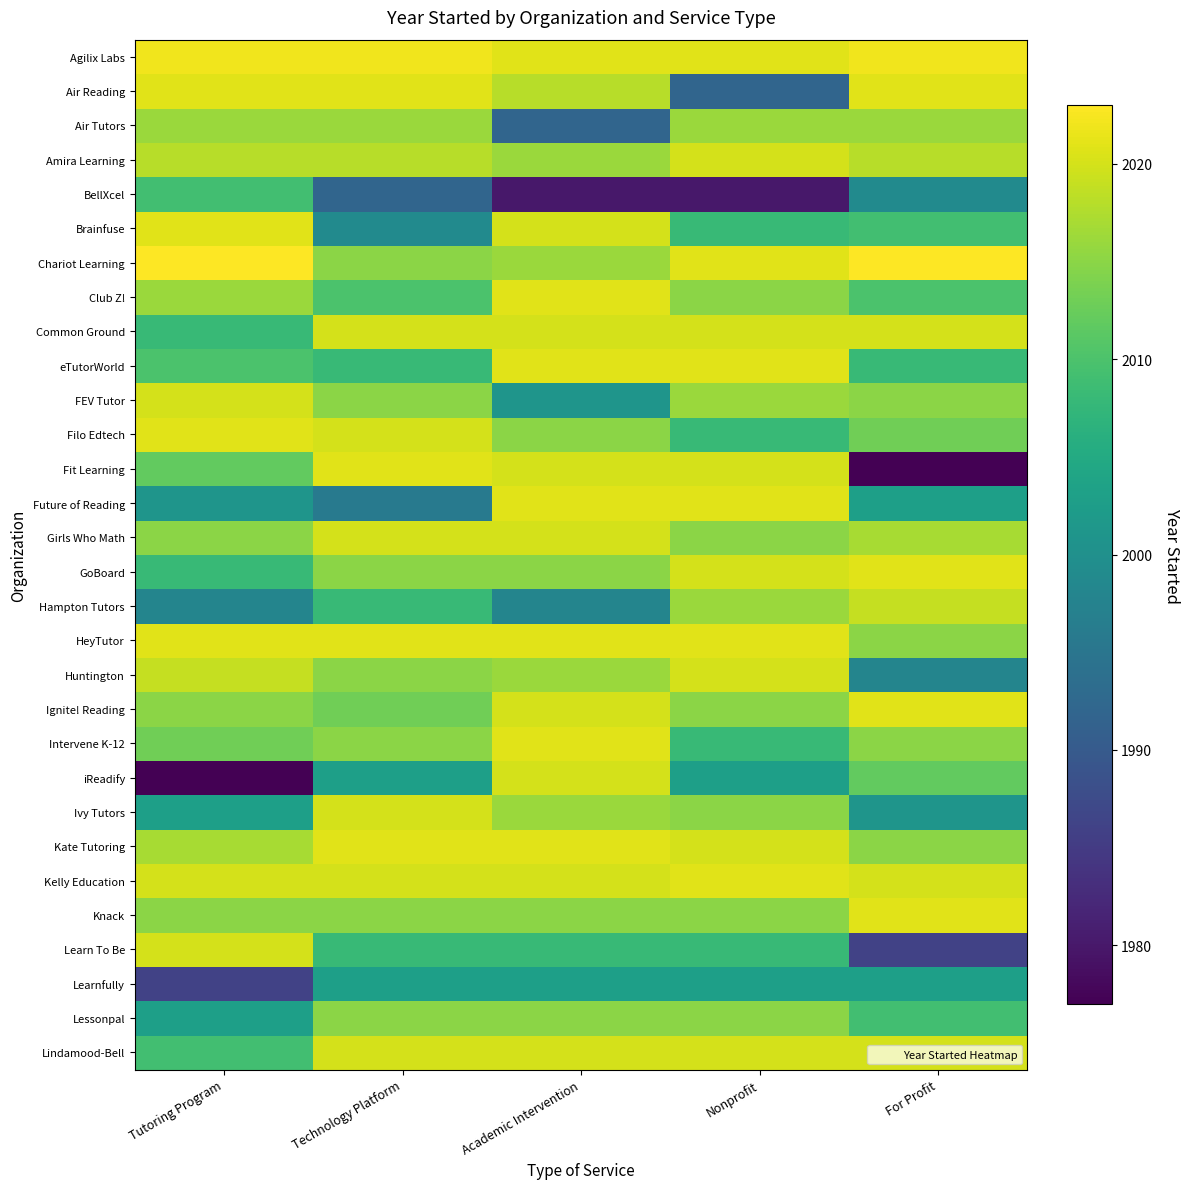

Reading left to right, list all the values displayed in this chart.

Agilix Labs: Tutoring Program=2022	Technology Platform=2022	Academic Intervention=2021	Nonprofit=2021	For Profit=2022
Air Reading: Tutoring Program=2021	Technology Platform=2021	Academic Intervention=2018	Nonprofit=1992	For Profit=2021
Air Tutors: Tutoring Program=2016	Technology Platform=2016	Academic Intervention=1992	Nonprofit=2016	For Profit=2016
Amira Learning: Tutoring Program=2018	Technology Platform=2018	Academic Intervention=2016	Nonprofit=2020	For Profit=2018
BellXcel: Tutoring Program=2009	Technology Platform=1992	Academic Intervention=1980	Nonprofit=1980	For Profit=1999
Brainfuse: Tutoring Program=2021	Technology Platform=1999	Academic Intervention=2020	Nonprofit=2008	For Profit=2009
Chariot Learning: Tutoring Program=2023	Technology Platform=2015	Academic Intervention=2016	Nonprofit=2021	For Profit=2023
Club Z!: Tutoring Program=2016	Technology Platform=2010	Academic Intervention=2021	Nonprofit=2015	For Profit=2010
Common Ground: Tutoring Program=2008	Technology Platform=2020	Academic Intervention=2020	Nonprofit=2020	For Profit=2020
eTutorWorld: Tutoring Program=2010	Technology Platform=2008	Academic Intervention=2021	Nonprofit=2021	For Profit=2008
FEV Tutor: Tutoring Program=2020	Technology Platform=2015	Academic Intervention=2001	Nonprofit=2016	For Profit=2015
Filo Edtech: Tutoring Program=2021	Technology Platform=2020	Academic Intervention=2015	Nonprofit=2008	For Profit=2013
Fit Learning: Tutoring Program=2012	Technology Platform=2021	Academic Intervention=2020	Nonprofit=2020	For Profit=1977
Future of Reading: Tutoring Program=2001	Technology Platform=1996	Academic Intervention=2021	Nonprofit=2021	For Profit=2003
Girls Who Math: Tutoring Program=2015	Technology Platform=2020	Academic Intervention=2020	Nonprofit=2015	For Profit=2017
GoBoard: Tutoring Program=2008	Technology Platform=2015	Academic Intervention=2015	Nonprofit=2020	For Profit=2021
Hampton Tutors: Tutoring Program=1998	Technology Platform=2008	Academic Intervention=1998	Nonprofit=2016	For Profit=2019
HeyTutor: Tutoring Program=2021	Technology Platform=2021	Academic Intervention=2021	Nonprofit=2021	For Profit=2015
Huntington: Tutoring Program=2019	Technology Platform=2015	Academic Intervention=2016	Nonprofit=2020	For Profit=1998
Ignite! Reading: Tutoring Program=2015	Technology Platform=2013	Academic Intervention=2020	Nonprofit=2015	For Profit=2021
Intervene K-12: Tutoring Program=2013	Technology Platform=2015	Academic Intervention=2021	Nonprofit=2008	For Profit=2015
iReadify: Tutoring Program=1977	Technology Platform=2003	Academic Intervention=2020	Nonprofit=2003	For Profit=2012
Ivy Tutors: Tutoring Program=2003	Technology Platform=2020	Academic Intervention=2016	Nonprofit=2015	For Profit=2001
Kate Tutoring: Tutoring Program=2017	Technology Platform=2021	Academic Intervention=2021	Nonprofit=2020	For Profit=2015
Kelly Education: Tutoring Program=2020	Technology Platform=2020	Academic Intervention=2020	Nonprofit=2021	For Profit=2020
Knack: Tutoring Program=2015	Technology Platform=2015	Academic Intervention=2015	Nonprofit=2015	For Profit=2021
Learn To Be: Tutoring Program=2020	Technology Platform=2008	Academic Intervention=2008	Nonprofit=2008	For Profit=1986
Learnfully: Tutoring Program=1986	Technology Platform=2003	Academic Intervention=2003	Nonprofit=2003	For Profit=2003
Lessonpal: Tutoring Program=2003	Technology Platform=2015	Academic Intervention=2015	Nonprofit=2015	For Profit=2009
Lindamood-Bell: Tutoring Program=2009	Technology Platform=2020	Academic Intervention=2020	Nonprofit=2020	For Profit=2020